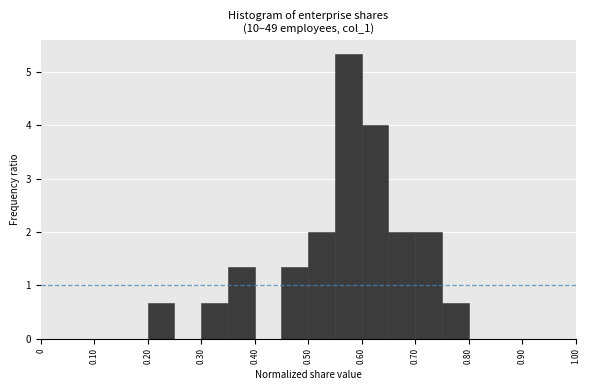

How tall is the bar that spans 0.60 to 0.65 on the x-axis? The values are not printed on the chart, so give them approximately, as read against the axis.

4.0